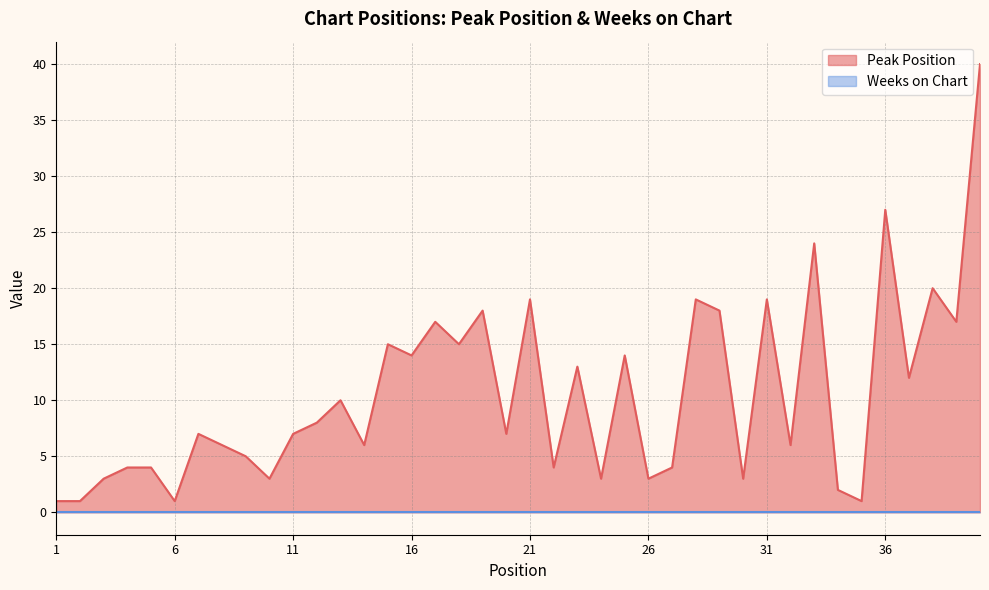

What is the smallest value displayed?

0